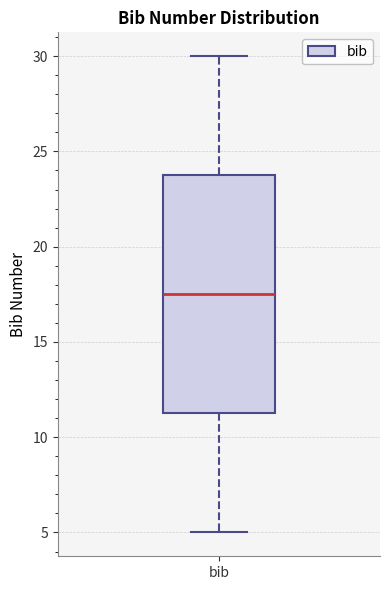

Read this box plot against the y-axis: the position of the median line, the range covered by the box, and the ends of both whiskers. The values are not printed on the chart, so give them approximately, as read against the axis.

median 17.5, box 11.5 to 24.0, whiskers 5.0 to 30.0